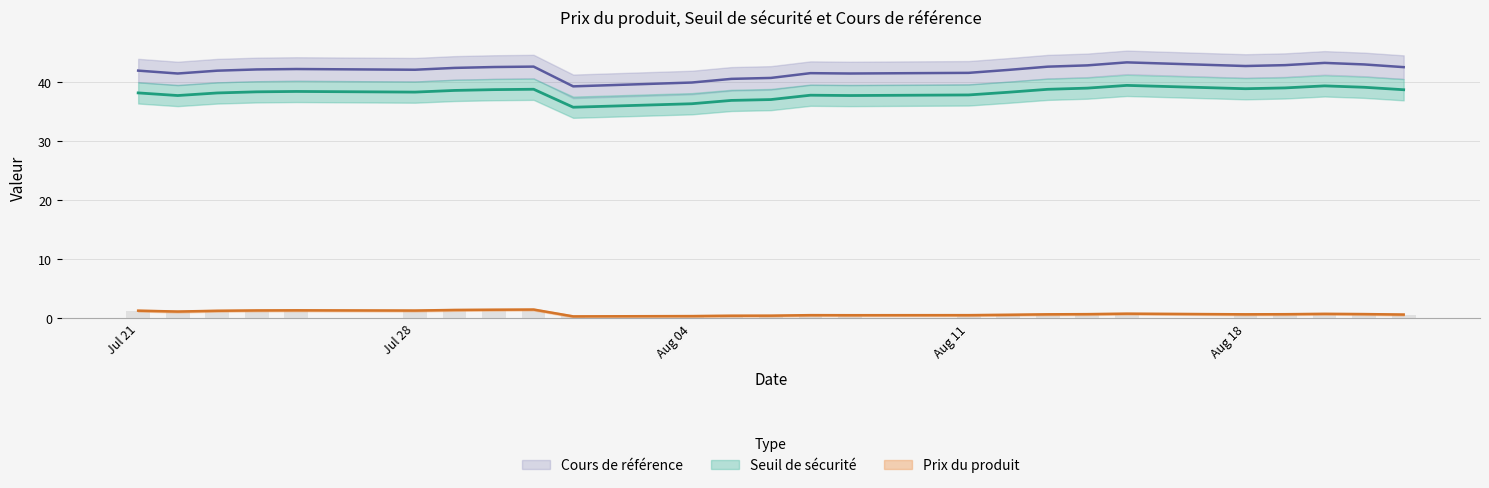

Read the Seuil de sécurité value at 2025-07-31.

38.8